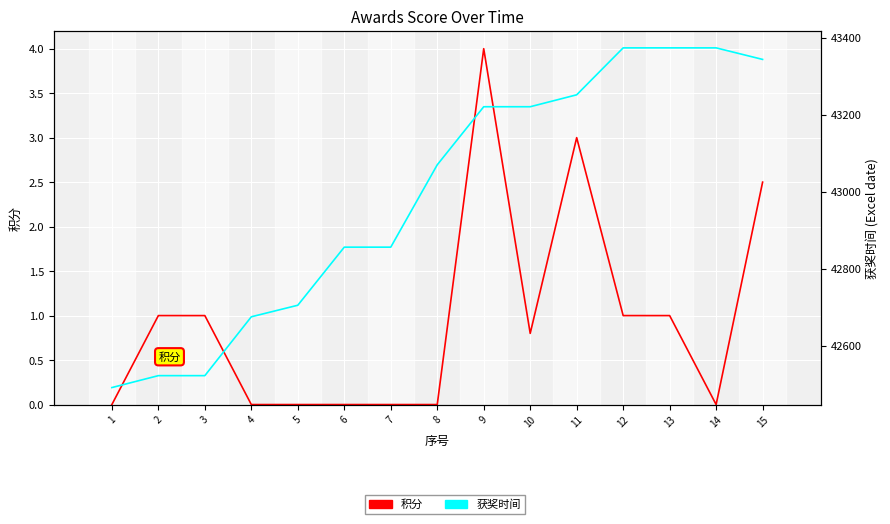

True or false: 积分 has more than 1 points higher than both neighbors.

True